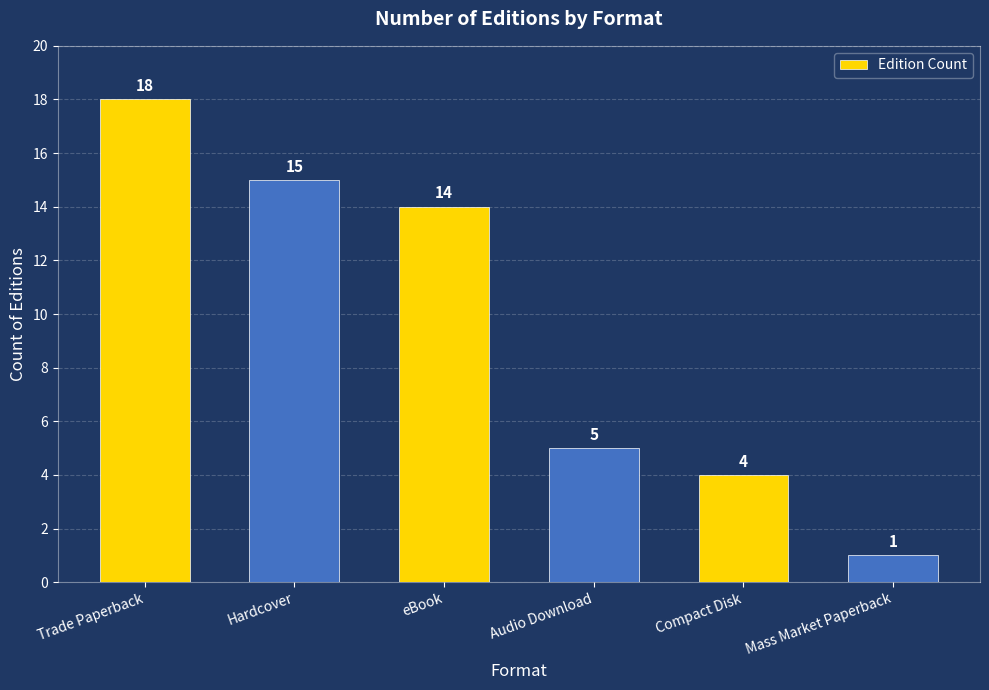

Count the number of categories in the chart.

6